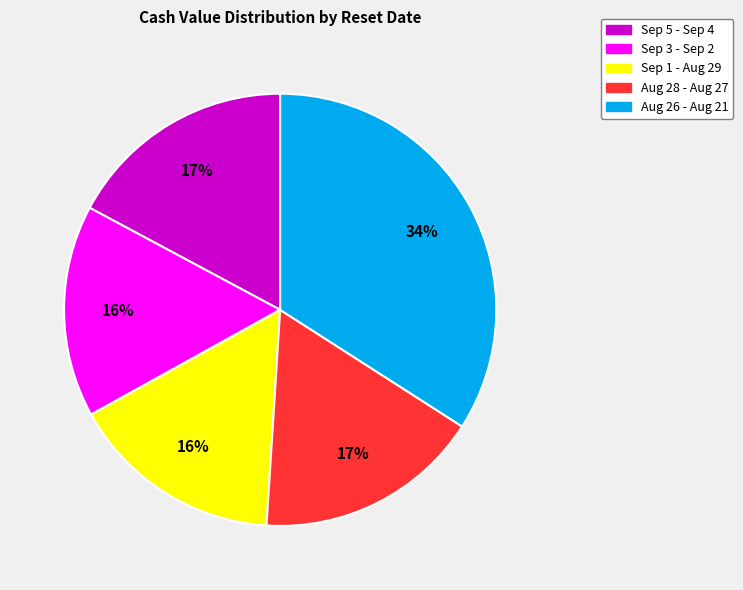

Is there any slice that represents more than half of the pie?

No